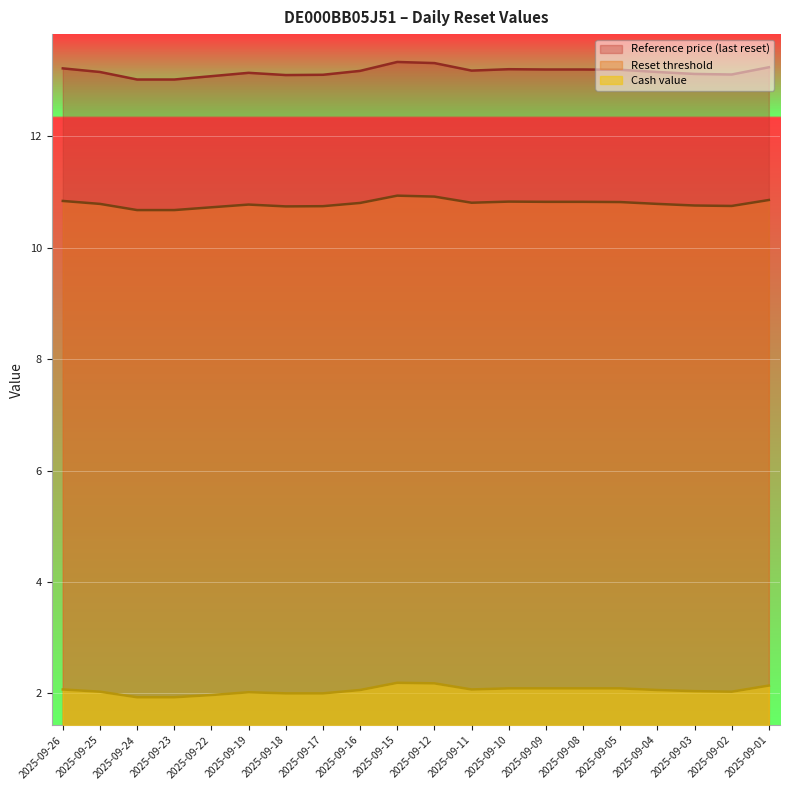

Does the chart display data point markers on the line(s)?

No